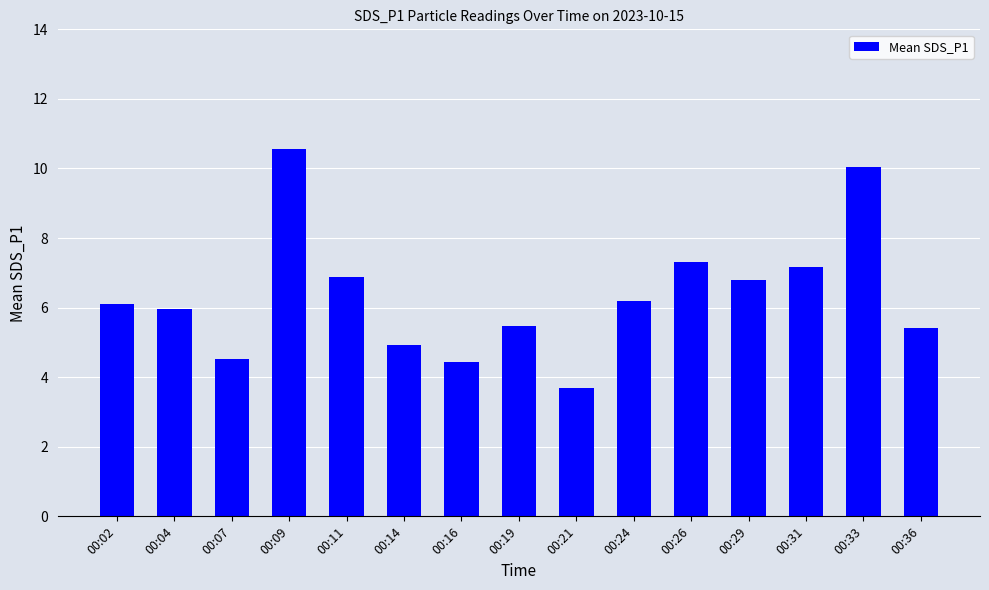

Reading left to right, list all the values displayed in this chart.

6.1	6.0	4.5	10.6	6.9	4.9	4.4	5.5	3.7	6.2	7.3	6.8	7.2	10.0	5.4